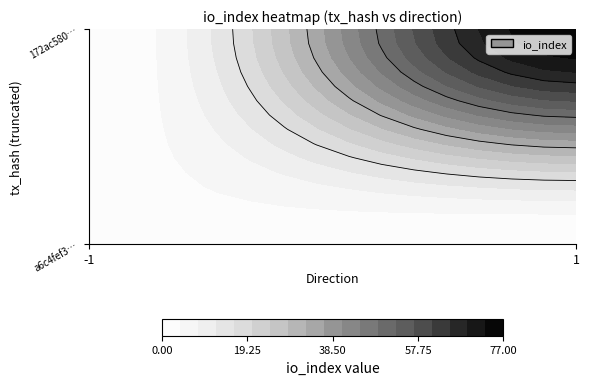

Is the value of a6c4fef3081a816c8ba3b5f6fe91079172c6d4e at direction greater than the value of 172ac5808f11adb0316f29f07575fd3f7825471 at io_index?

No